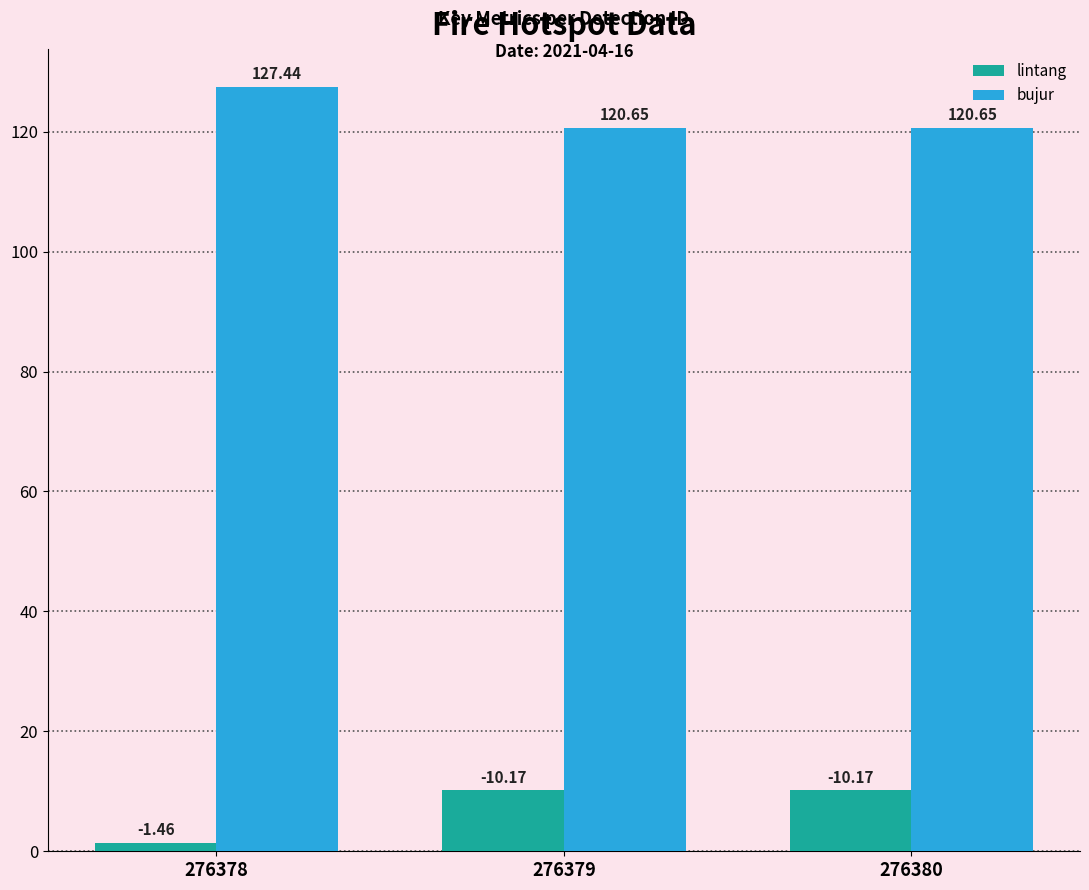

At 276379, list the series in order from smallest to largest.

lintang, bujur